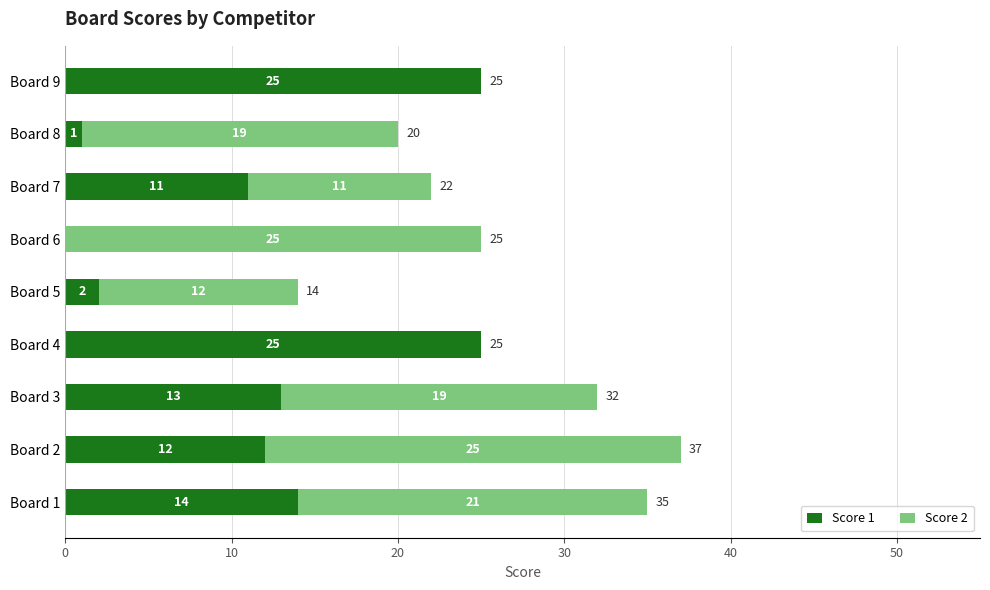

What is the highest value of the Score 1 series?

25